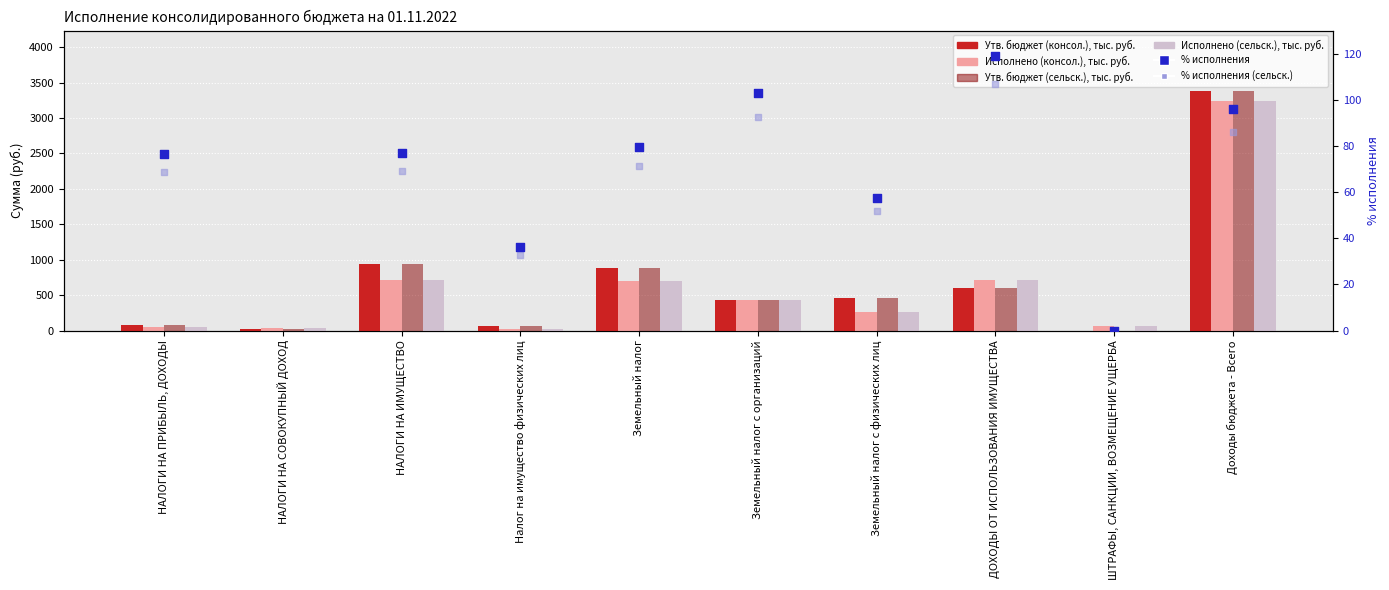

Which series contains the lowest Y value?

Утв. бюджет (консол.)